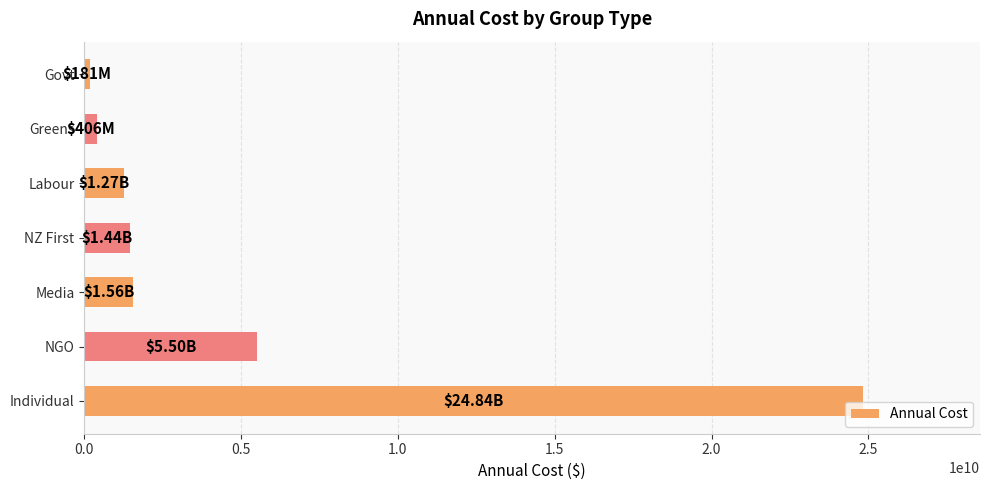

How many data points are less than 1441200000?

3